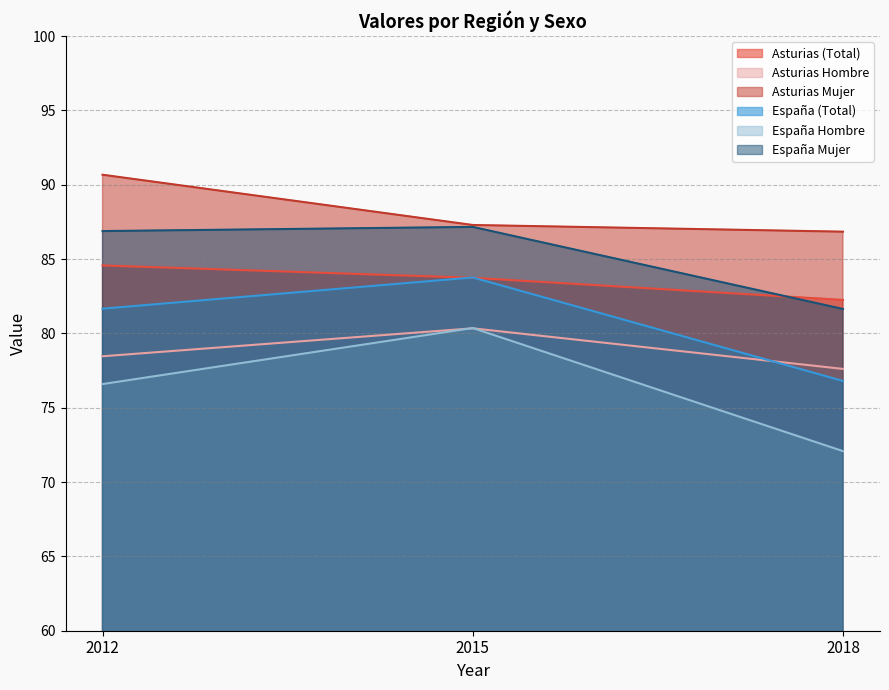

How many series are shown in this chart?

6